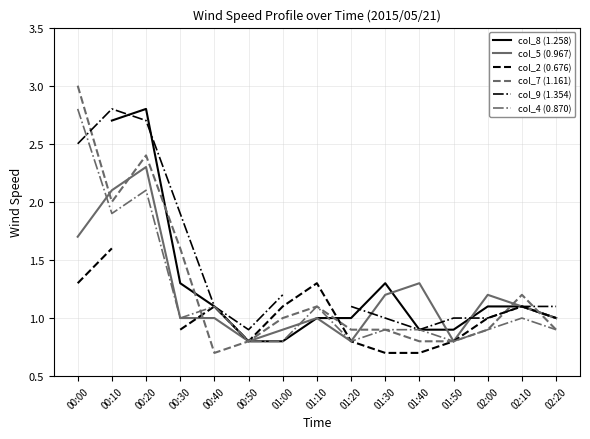

Which series has the largest range (max minus min)?

col_7 (1.161)